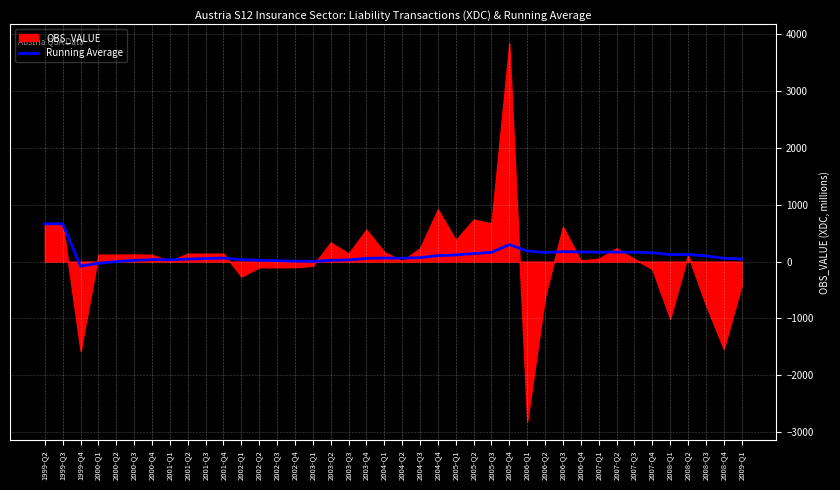

What is the maximum value for Running Average?

665.0